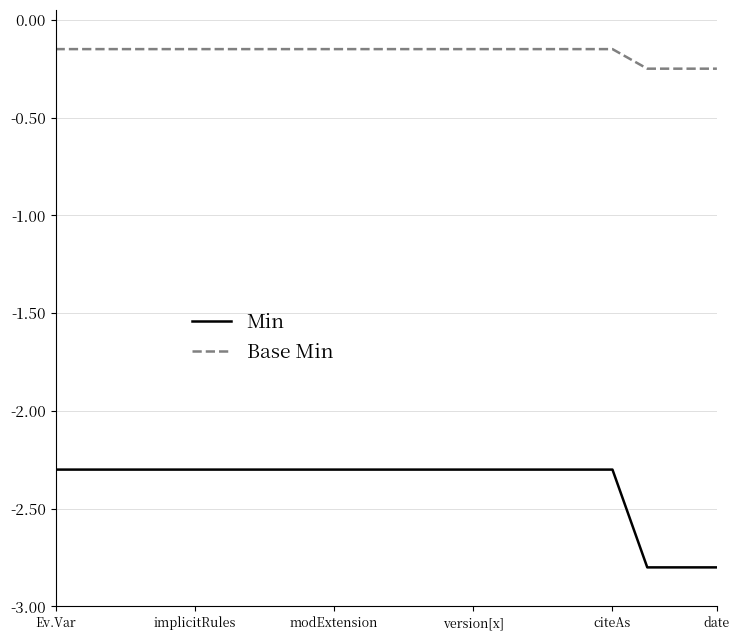

Which series has the largest range (max minus min)?

Min